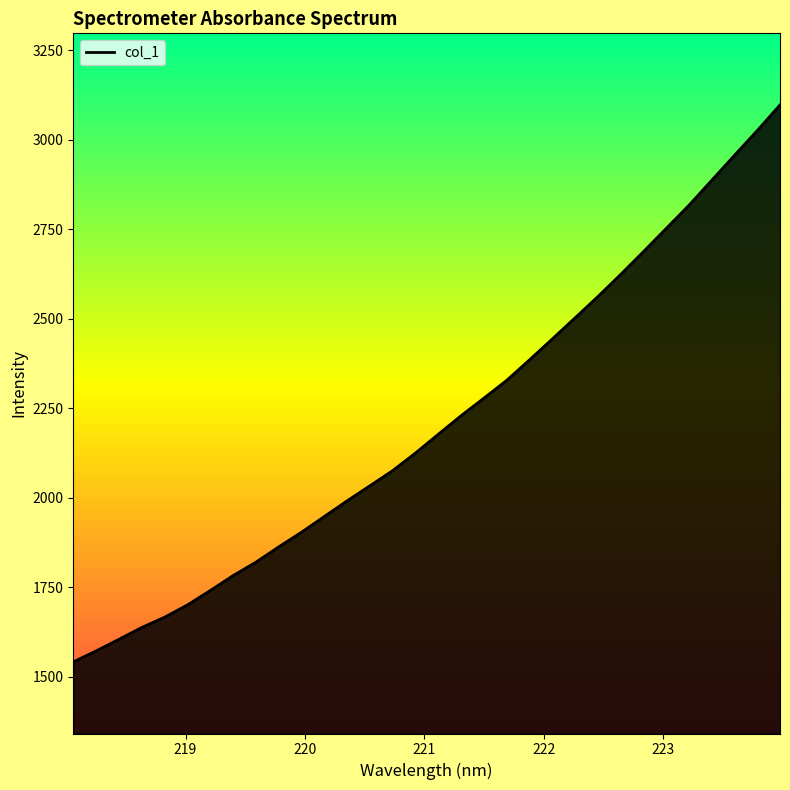

True or false: there are more than 1 points higher than both neighbors.

False